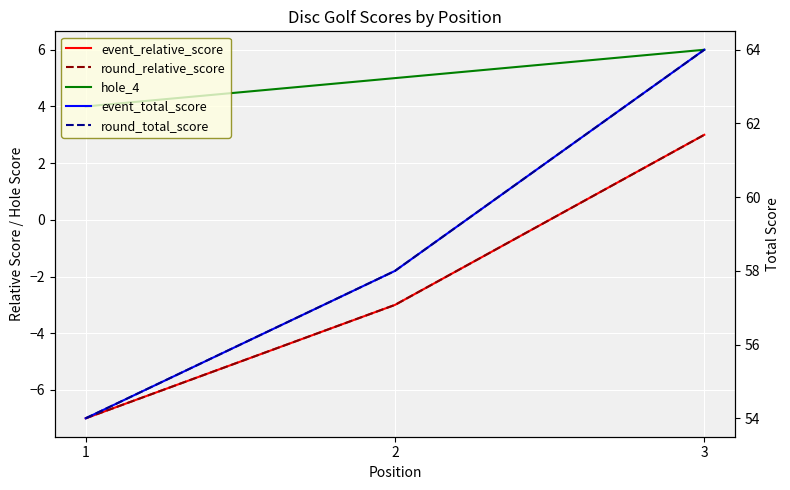

Where is event_relative_score nearest to the value -2?

2